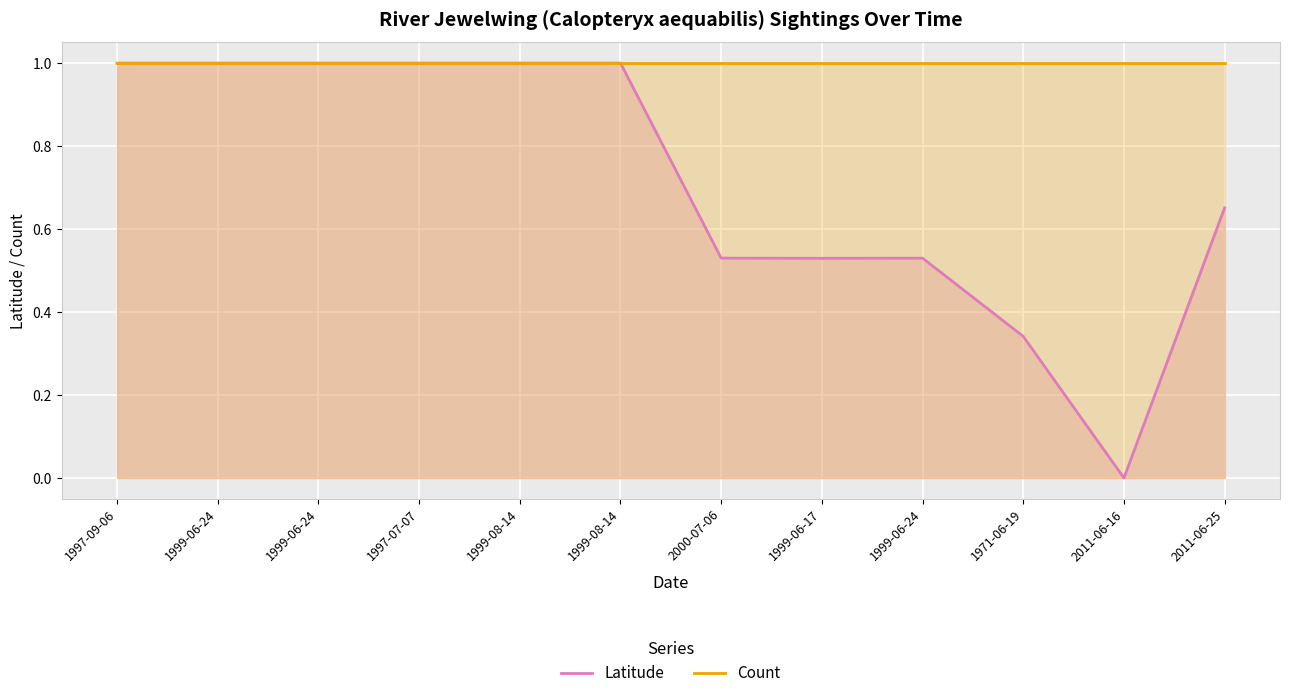

What value does the Latitude series have at 1999-06-24?

1.0